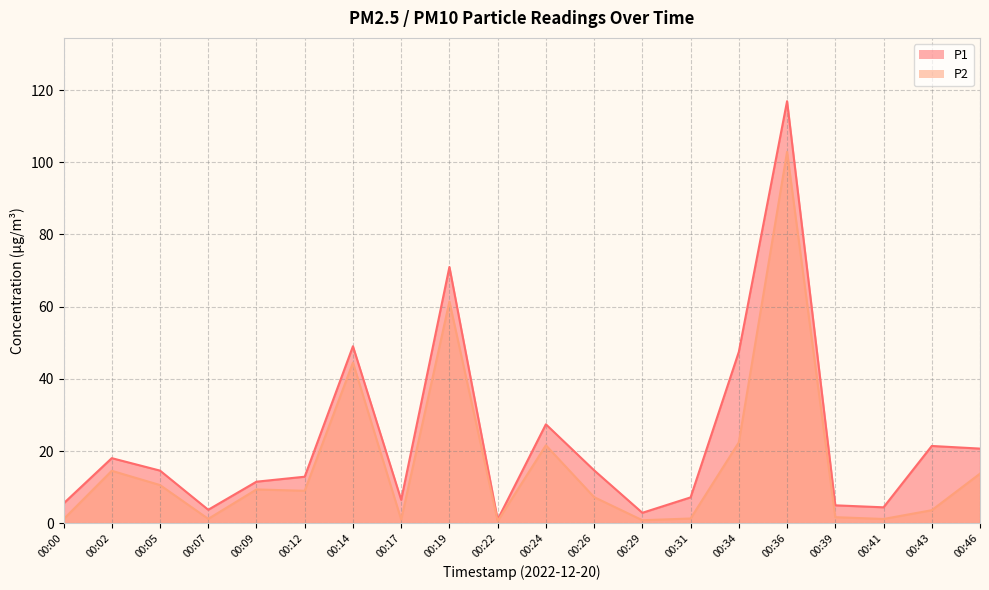

What is the value of the P1 point at the 14th from the left?

7.2